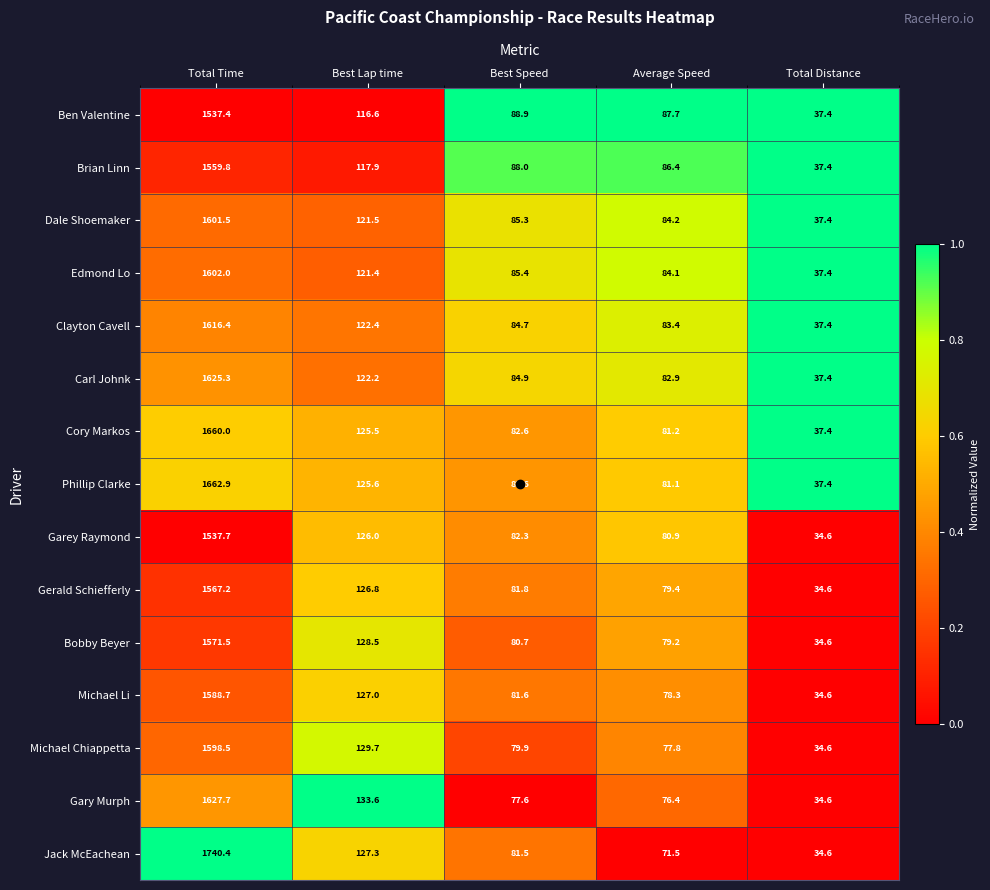

What is the approximate value of Clayton Cavell at Best Speed?

84.7